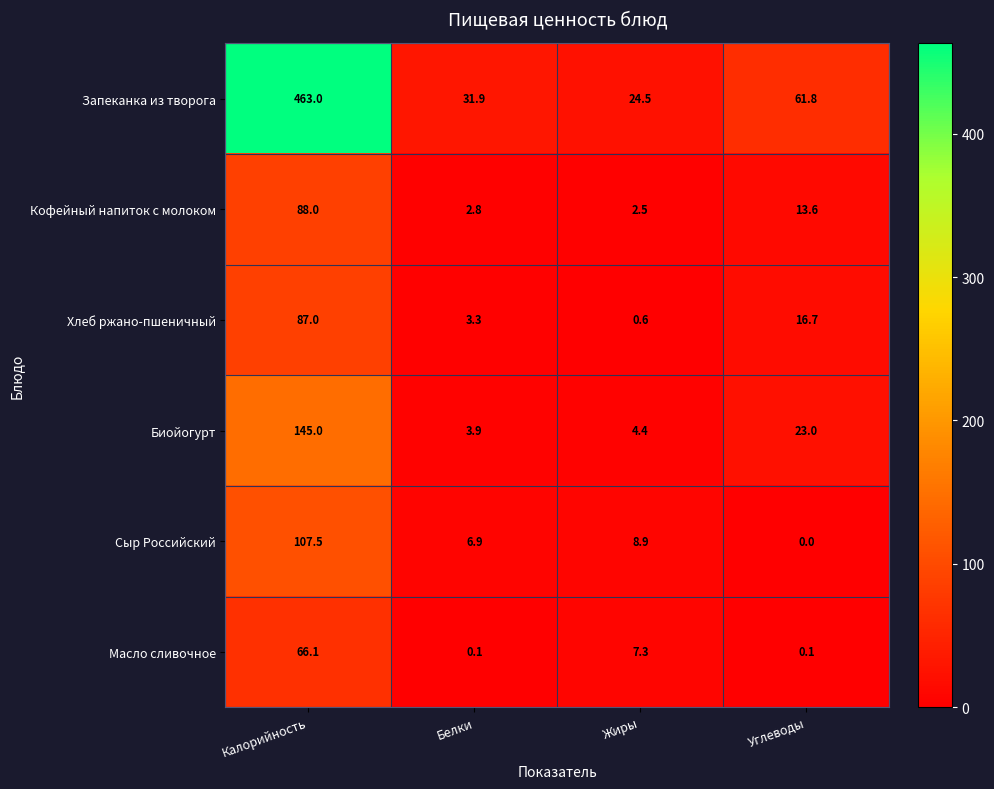

Between Калорийность and Углеводы, which series saw the biggest shift?

Запеканка из творога